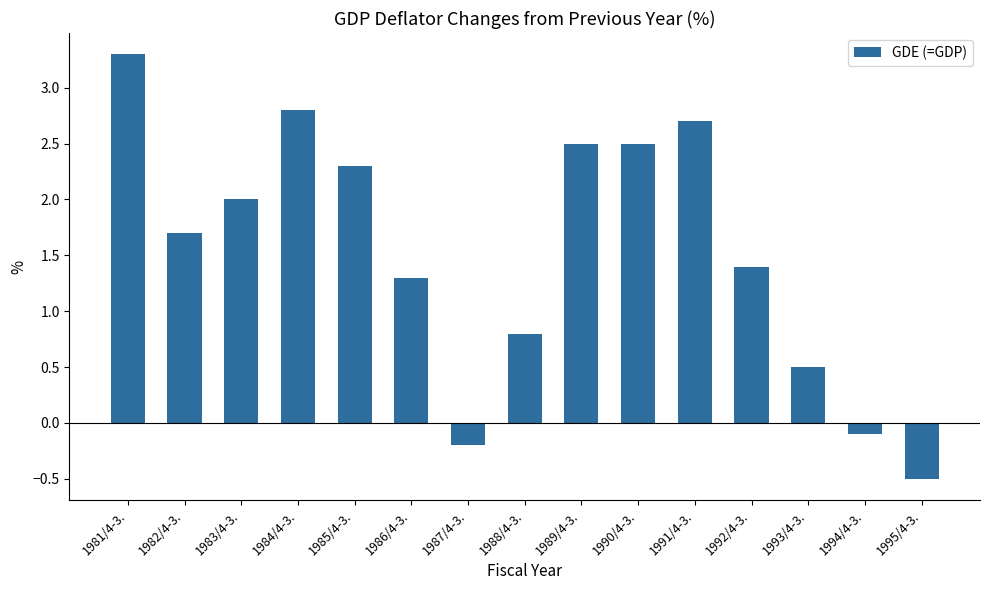

Between 1992/4-3. and 1982/4-3., which is larger?

1982/4-3.